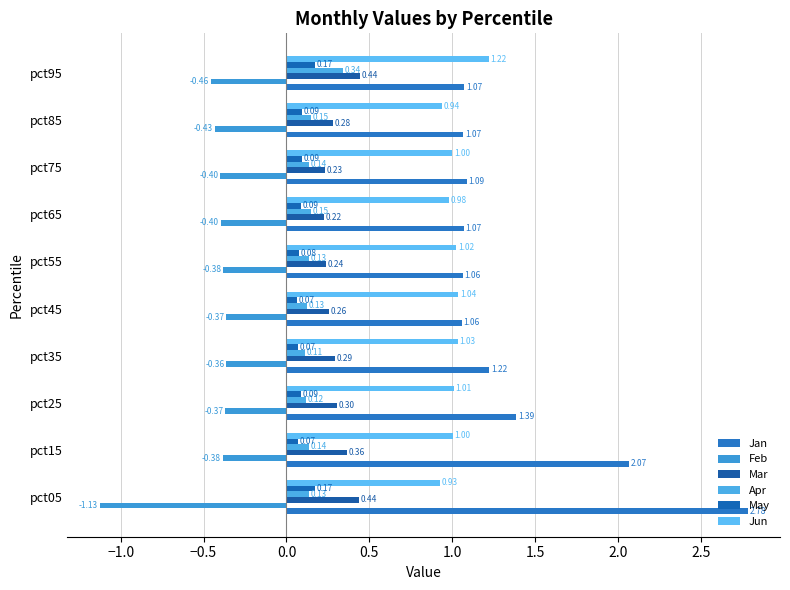

How many series are shown in this chart?

6